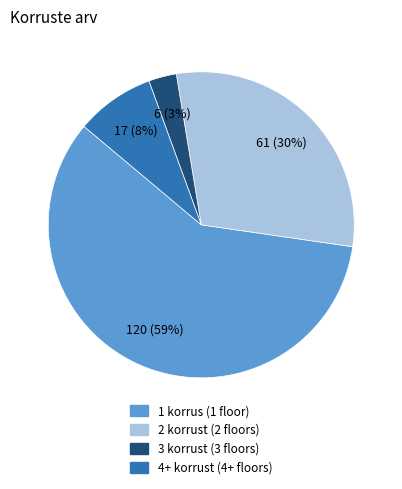

The 3 slice represents 12% of the pie. True or false?

False